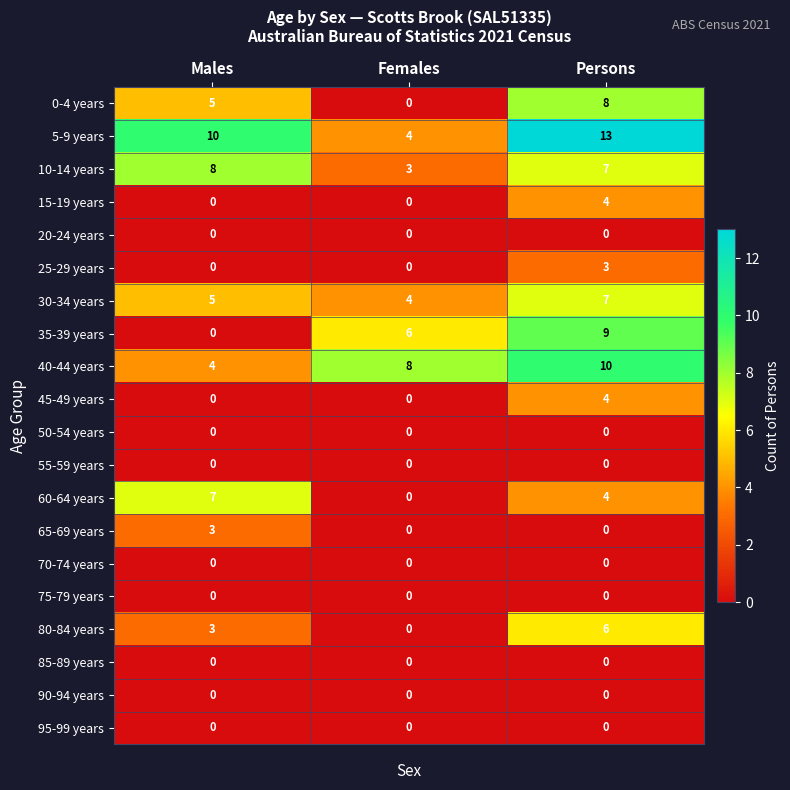

What is the difference between the 5-9 years values at Females and Persons?

9